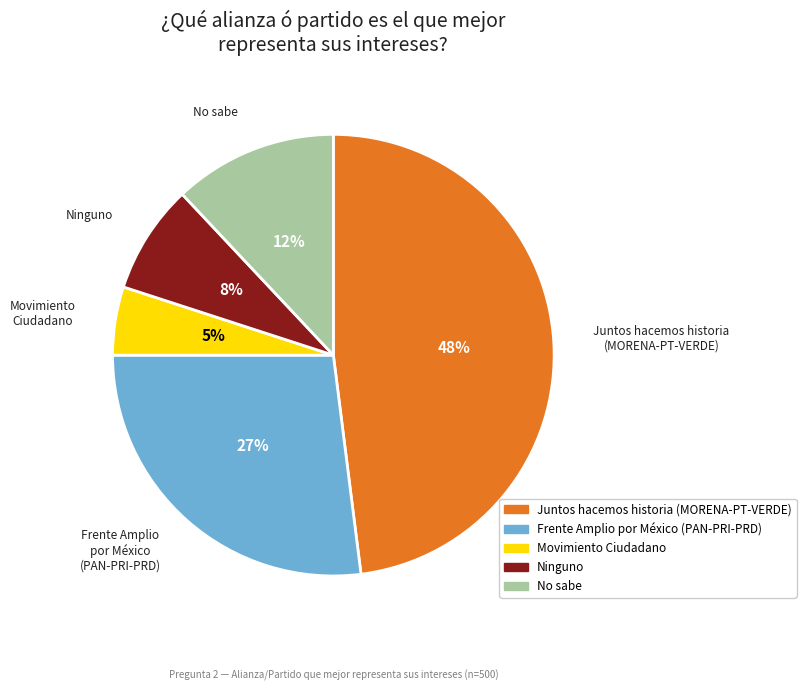

Between No sabe and Ninguno, which is larger?

No sabe